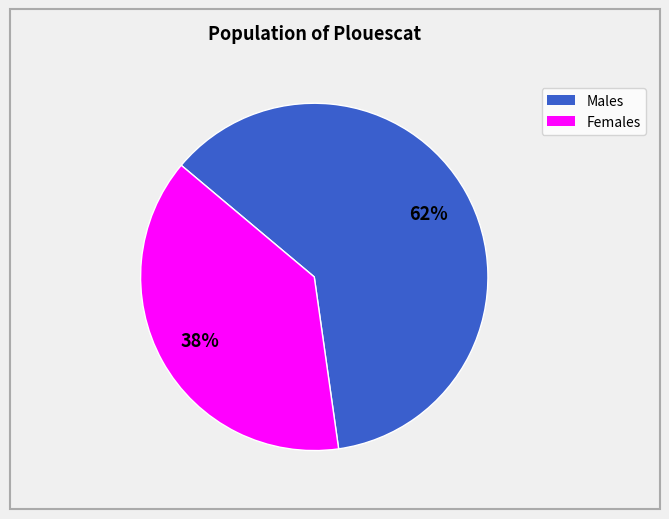

To the nearest percent, what is the average slice percentage?

50%